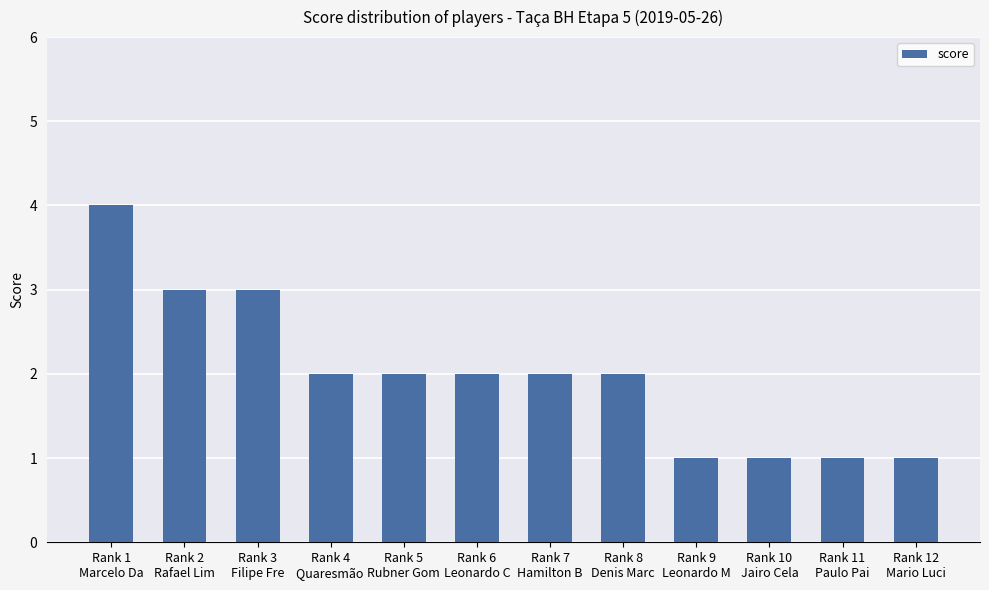

What is the label of the 3rd bar from the right?

Rank 10
Jairo Cela